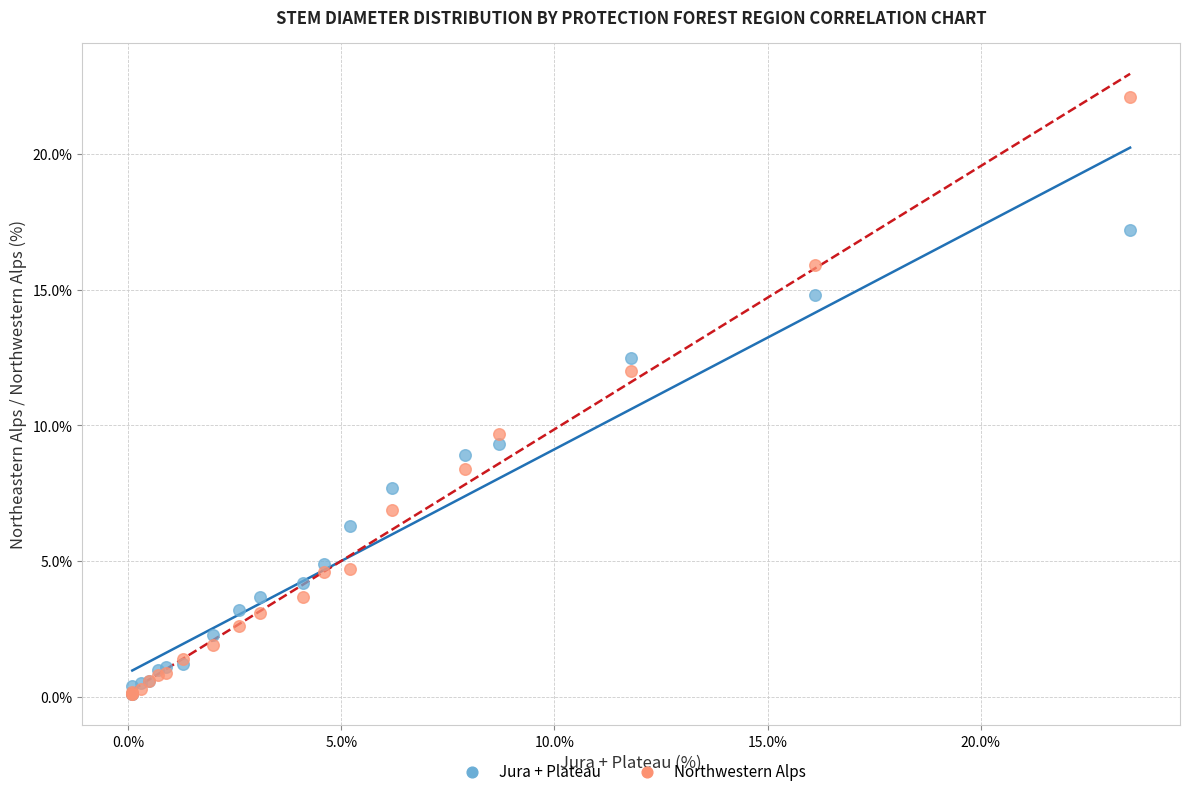

What are all the series names shown in the legend?

Jura + Plateau, Northwestern Alps